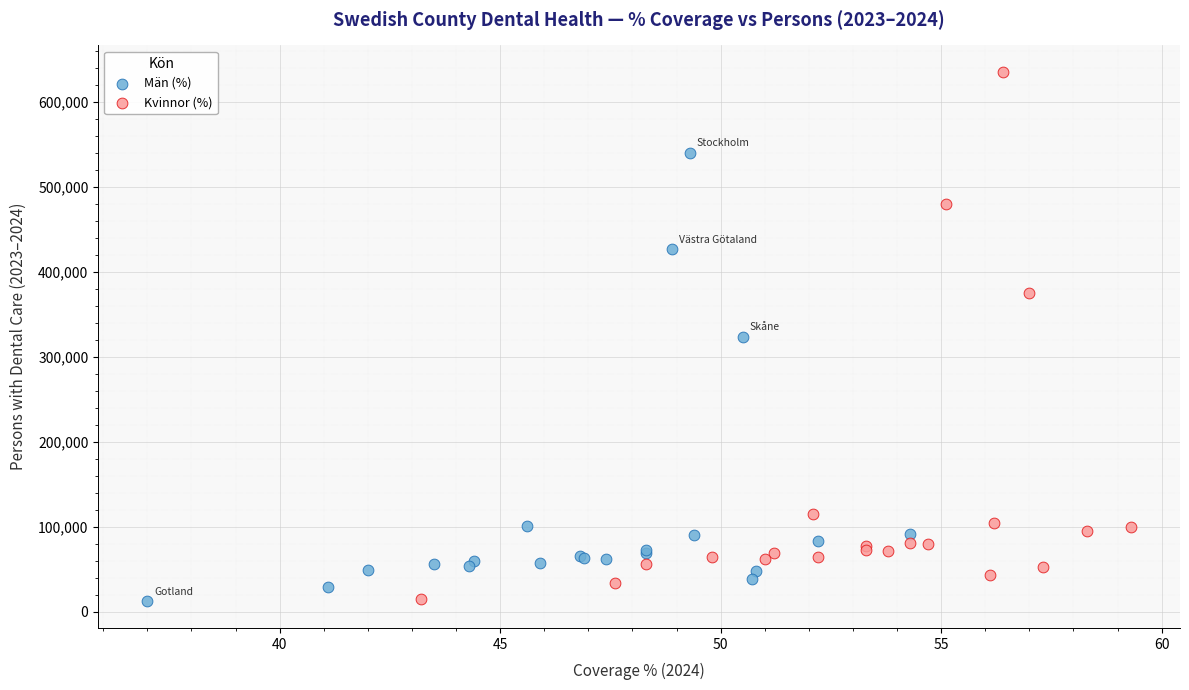

Which series has the widest spread of Y values?

Kvinnor (%)